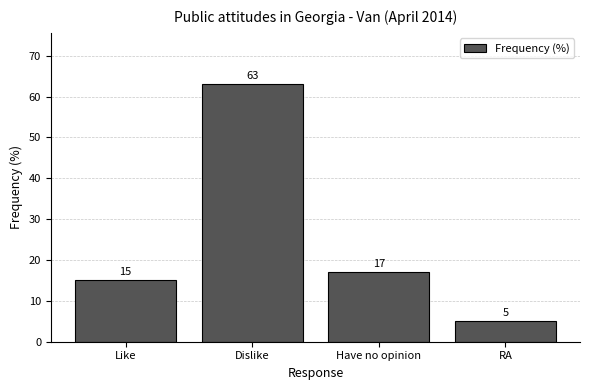

Reading left to right, what are all the values shown in this chart?

Like=15	Dislike=63	Have no opinion=17	RA=5